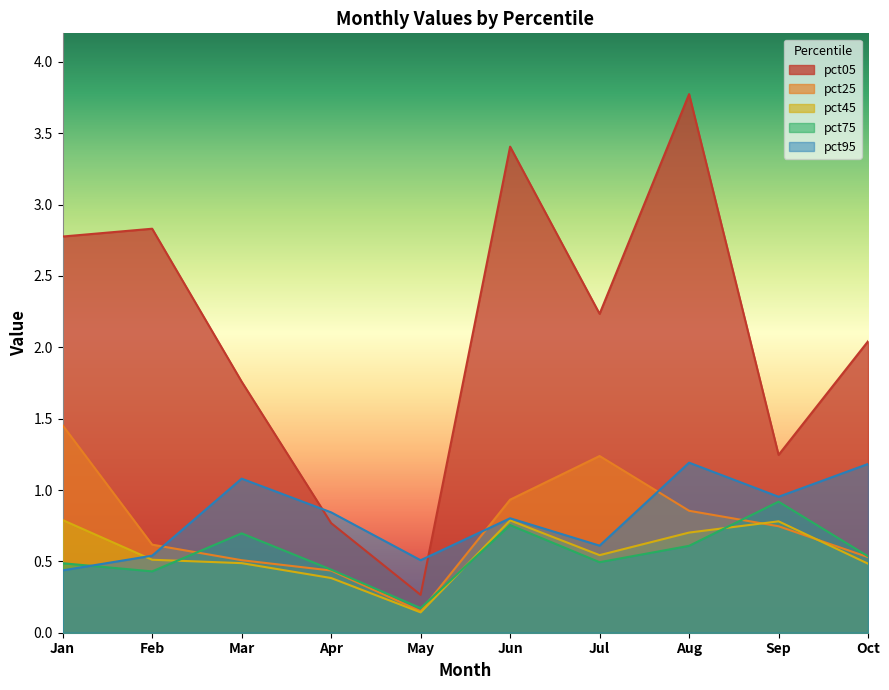

Rank the categories by pct05 value from highest to lowest.

Aug, Jun, Feb, Jan, Jul, Oct, Mar, Sep, Apr, May